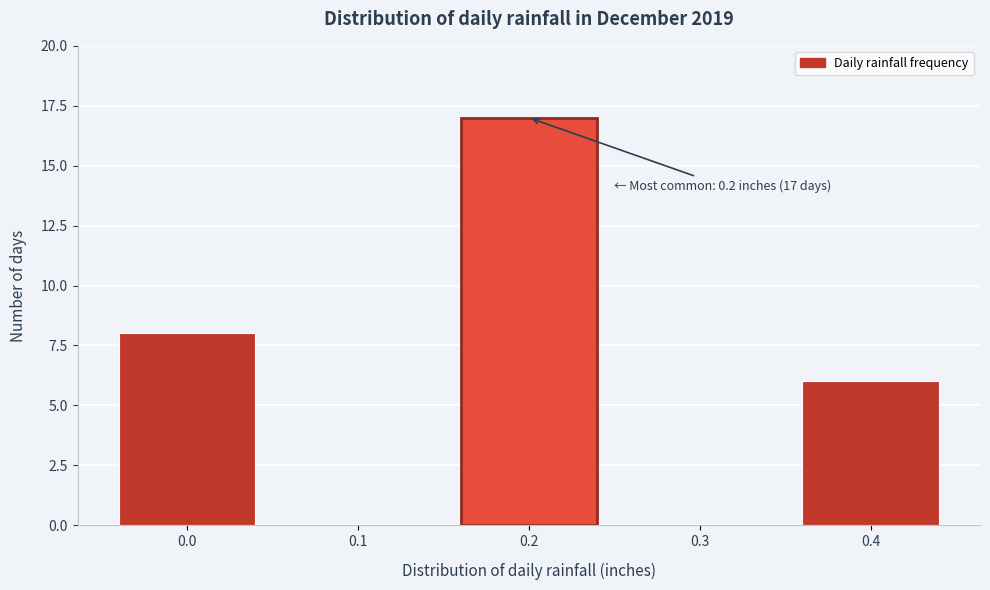

Which range on the x-axis has the tallest bar?

0.15 to 0.25